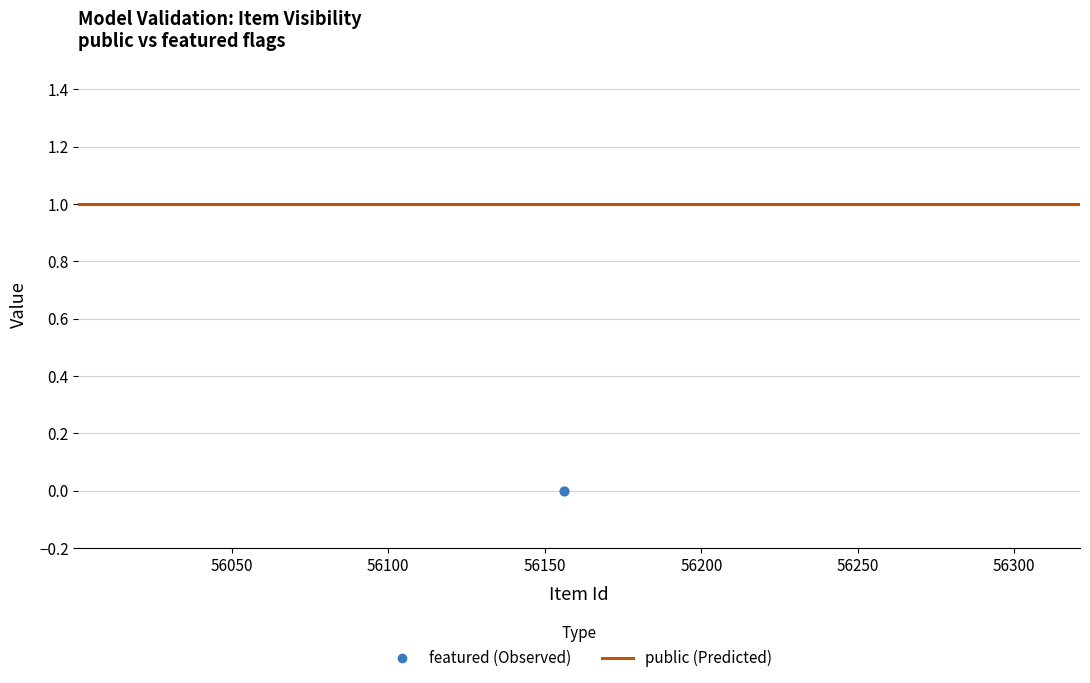

Which series contains the highest Y value?

public (Predicted)